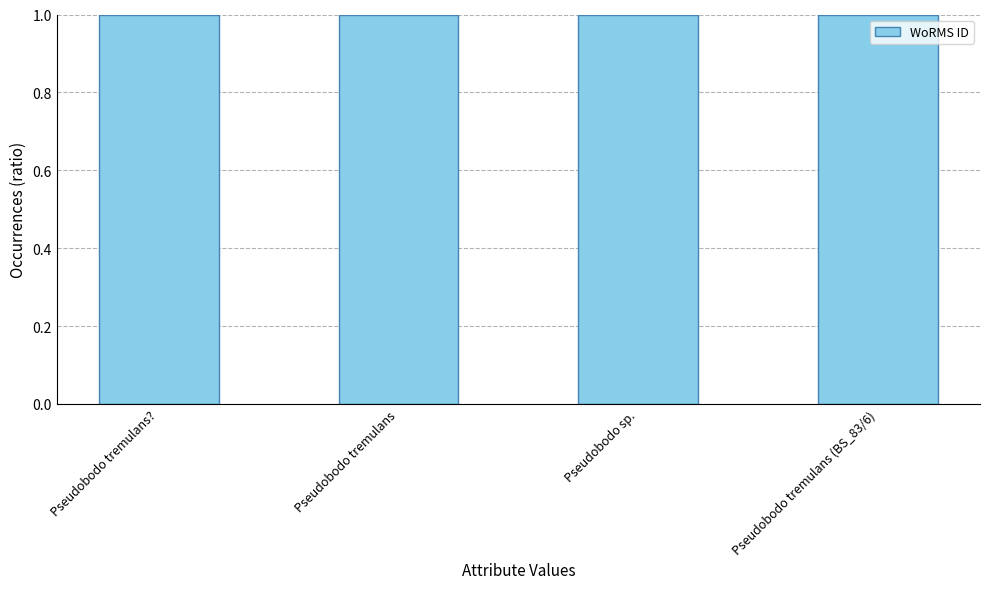

Approximately how many times larger is the value at Pseudobodo tremulans compared to Pseudobodo tremulans??

1.0